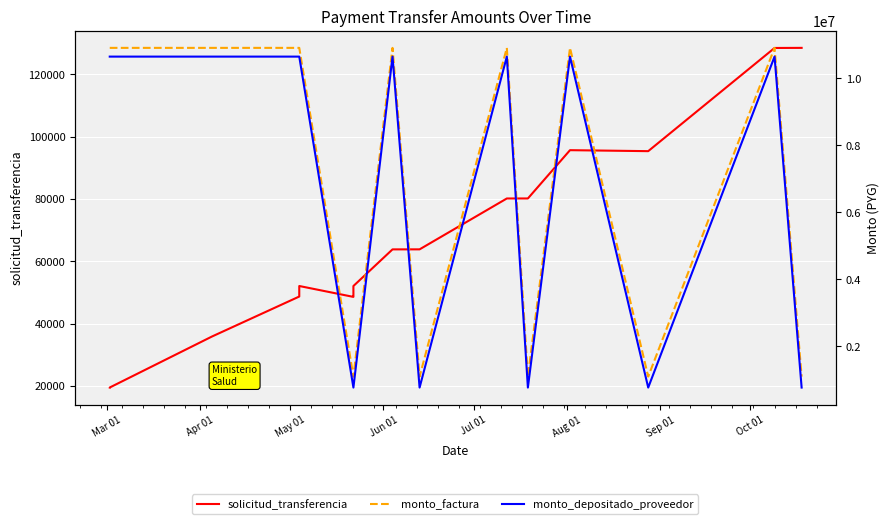

Reading left to right, what are all the values shown in this chart?

solicitud_transferencia: 19461	19482	35858	48687	52068	48571	48673	48691	48797	52063	63825	63833	80166	80170	95674	95359	128484	128516
monto_factura: 10909091	10909091	10909091	10909091	10909091	1090909	1090909	1090909	1090909	1090909	10909091	1090909	10909091	1090909	10909091	1090909	10909091	1090909
monto_depositado_proveedor: 10648145	10648145	10648145	10648145	10648145	763636	763636	763636	763636	763636	10648145	763636	10648145	763636	10648145	763636	10648145	763636